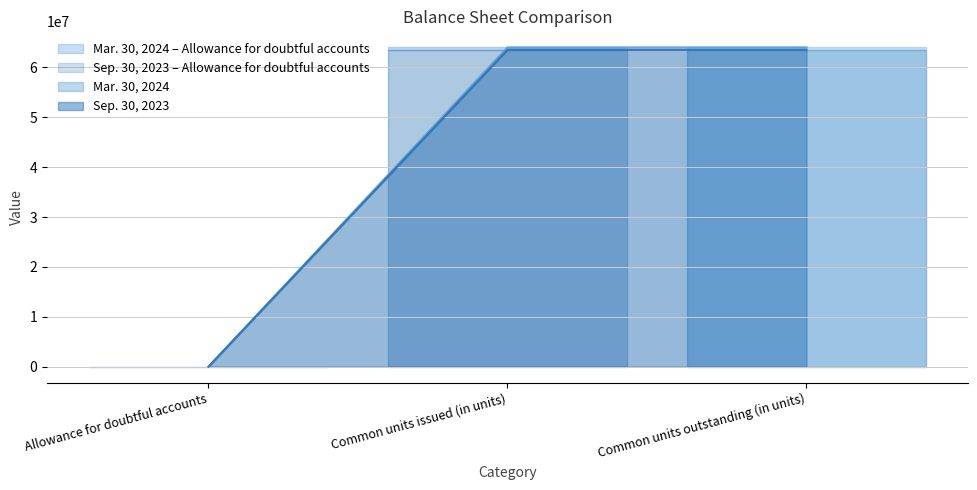

Reading right to left, list all the values displayed in this chart.

Mar. 30, 2024: Common units outstanding (in units)=64021749	Common units issued (in units)=64022000	Allowance for doubtful accounts=5616
Sep. 30, 2023: Common units outstanding (in units)=63521000	Common units issued (in units)=63521000	Allowance for doubtful accounts=4449